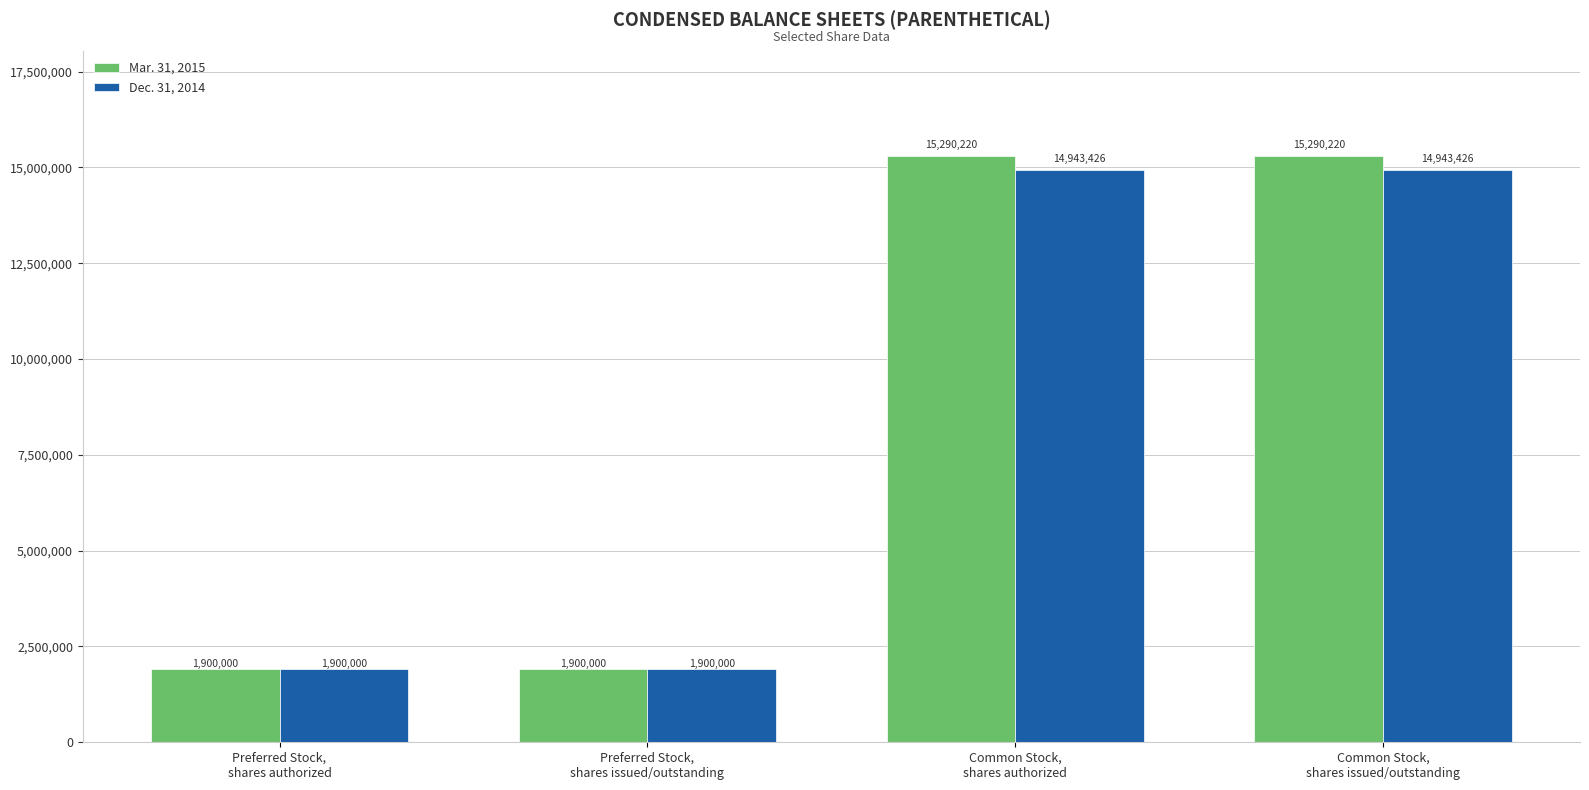

How many categories are shown in the chart?

4